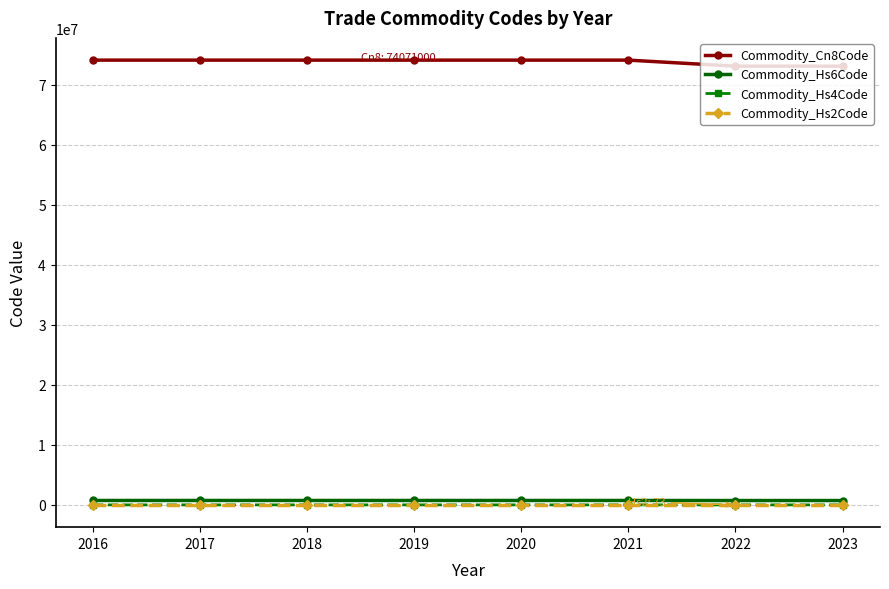

True or false: Commodity_Hs2Code and Commodity_Cn8Code cross at least once.

False